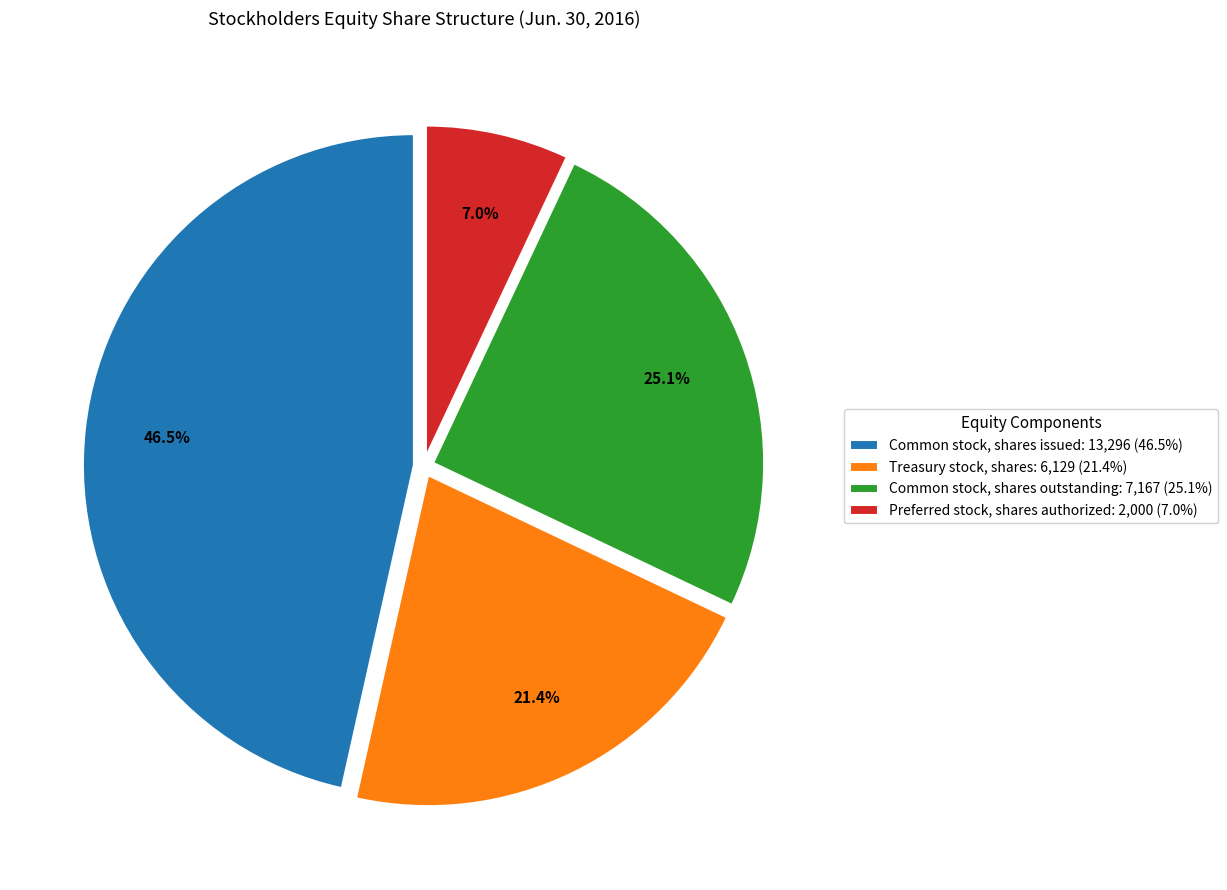

Is the sum of Common stock, shares issued and Common stock, shares outstanding greater than half?

Yes